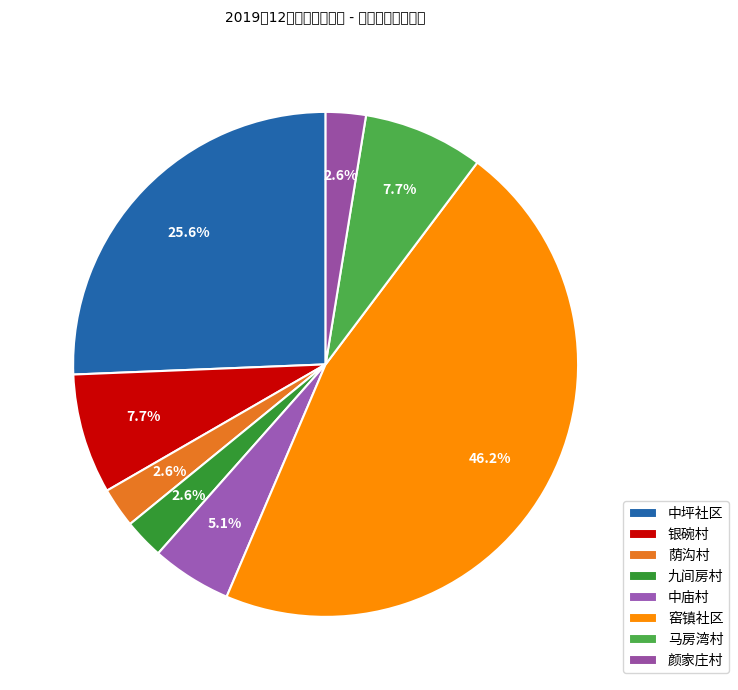

How many segments does this pie chart have?

8